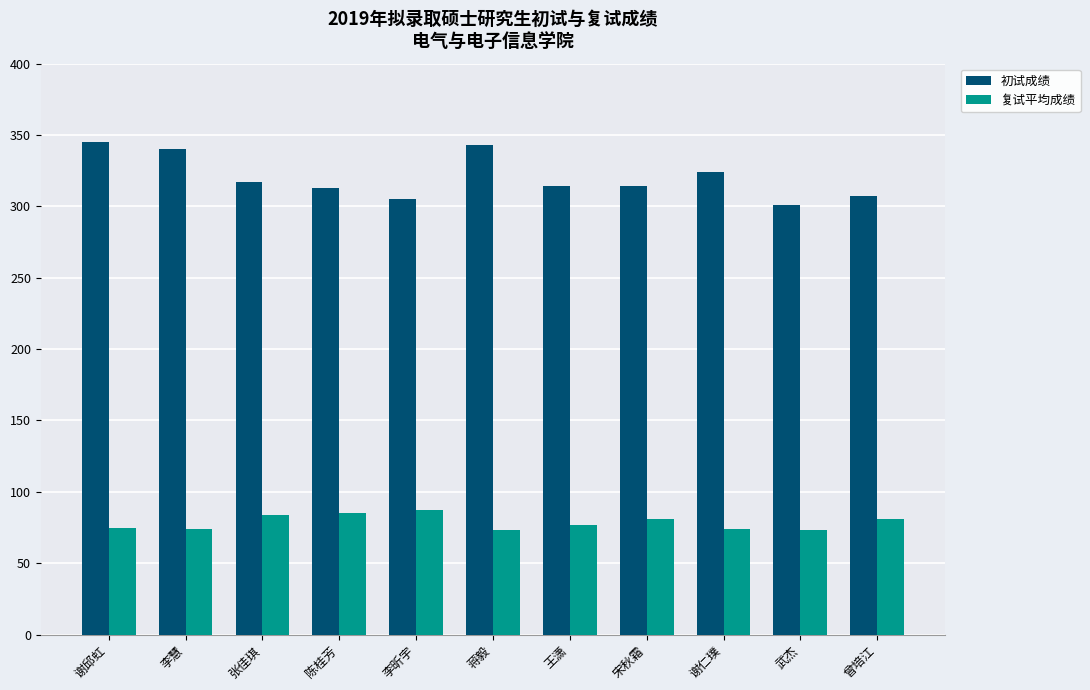

Is it true that 初试成绩 equals 229 at 蒋毅?

False